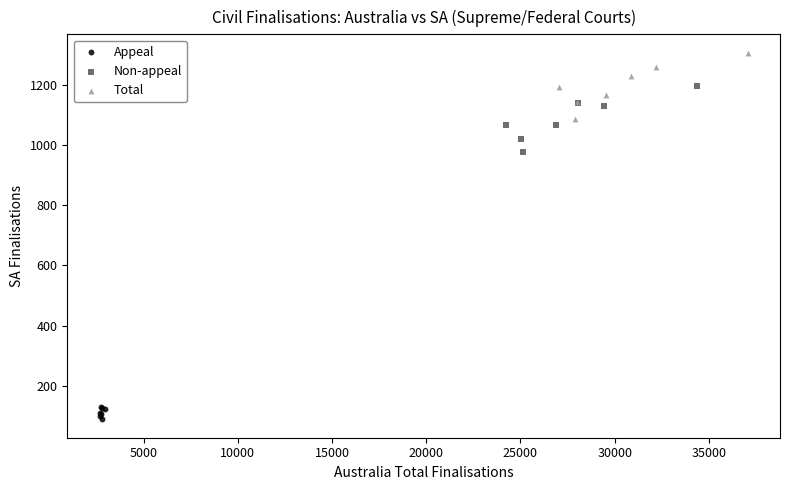

Which series reaches the minimum Y coordinate?

Appeal